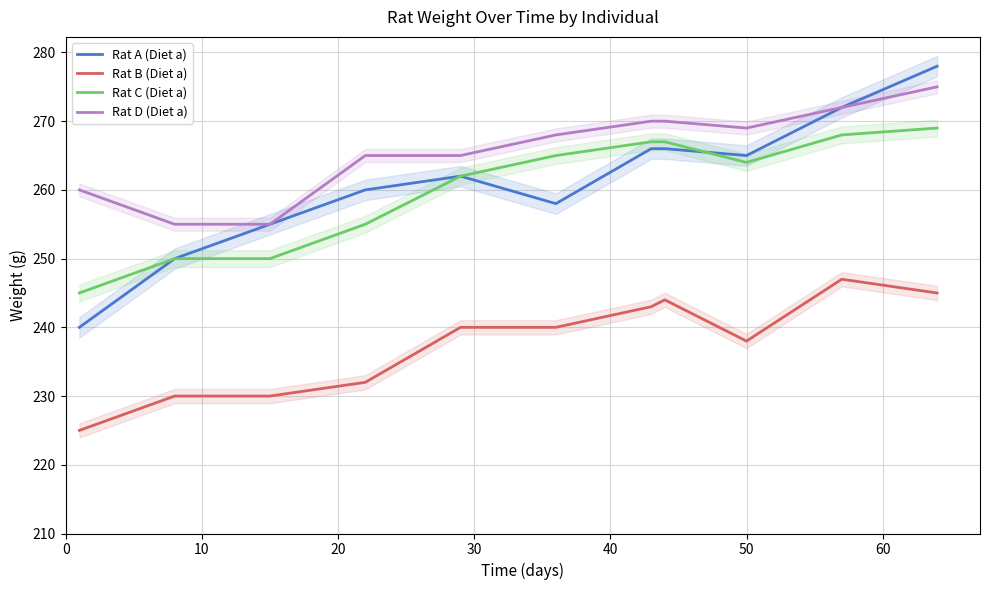

True or false: Rat B (Diet a) and Rat C (Diet a) cross at least once.

False